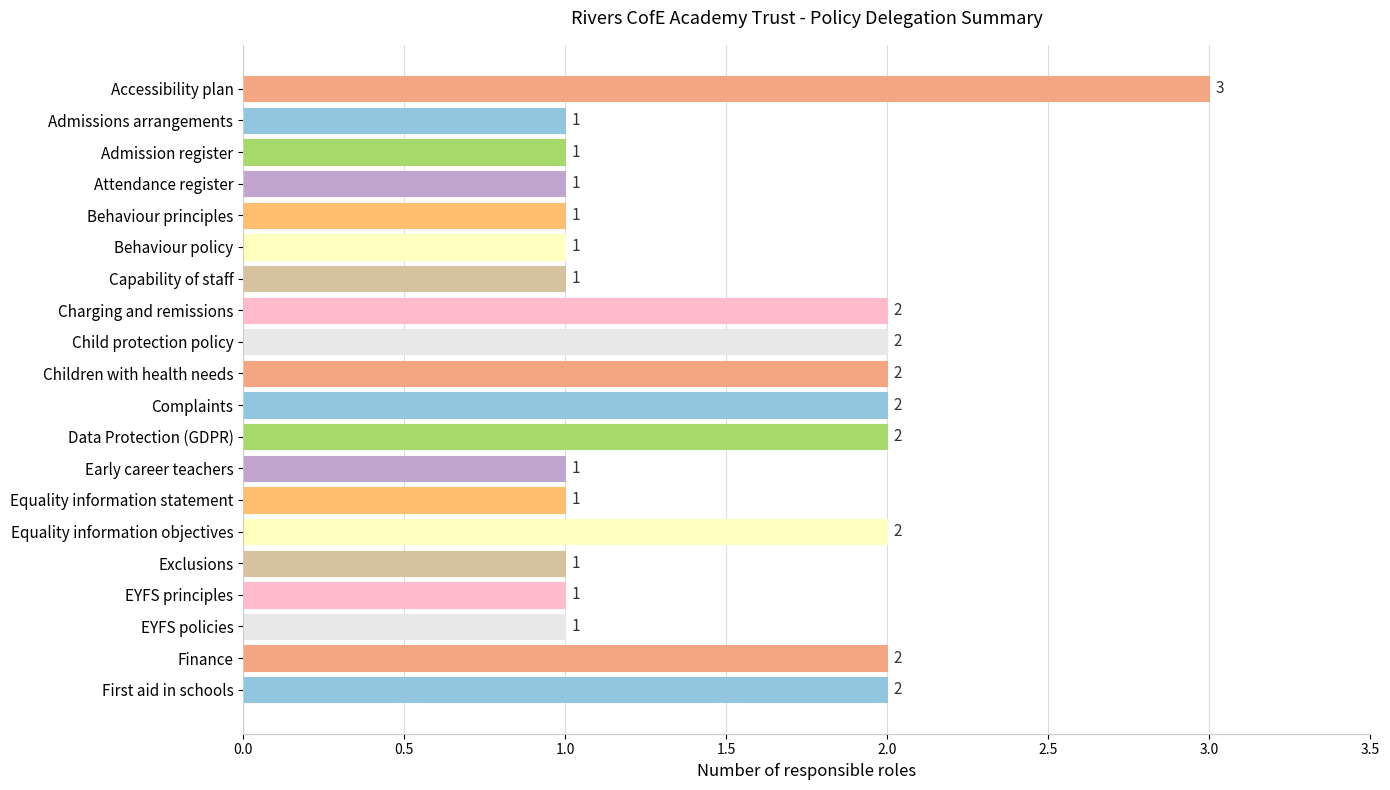

Reading top to bottom, extract all data points from this chart.

Accessibility plan=3	Admissions arrangements=1	Admission register=1	Attendance register=1	Behaviour principles=1	Behaviour policy=1	Capability of staff=1	Charging and remissions=2	Child protection policy=2	Children with health needs=2	Complaints=2	Data Protection (GDPR)=2	Early career teachers=1	Equality information statement=1	Equality information objectives=2	Exclusions=1	EYFS principles=1	EYFS policies=1	Finance=2	First aid in schools=2